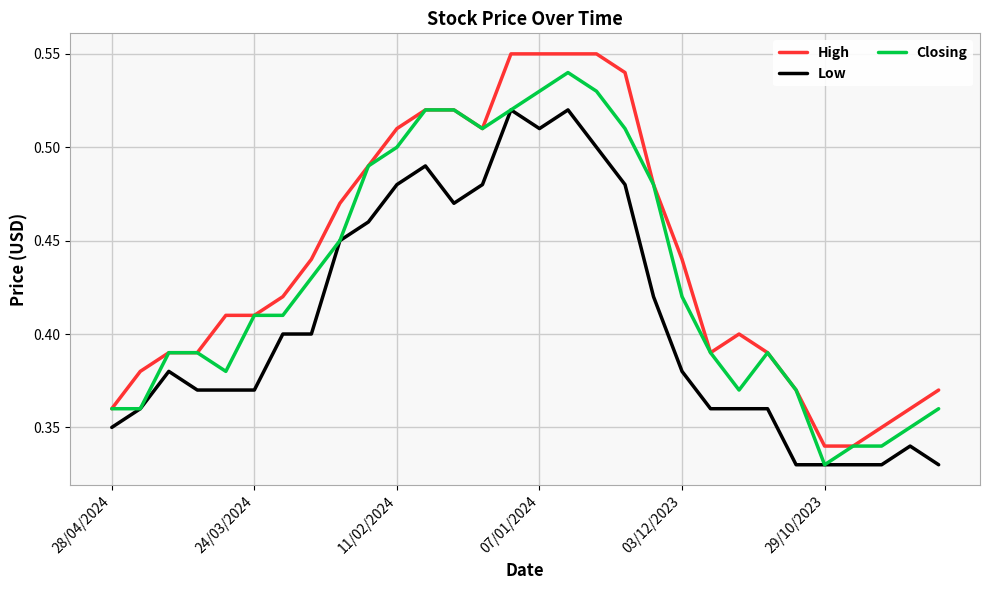

Count the Closing values in the range 0 to 1.

30